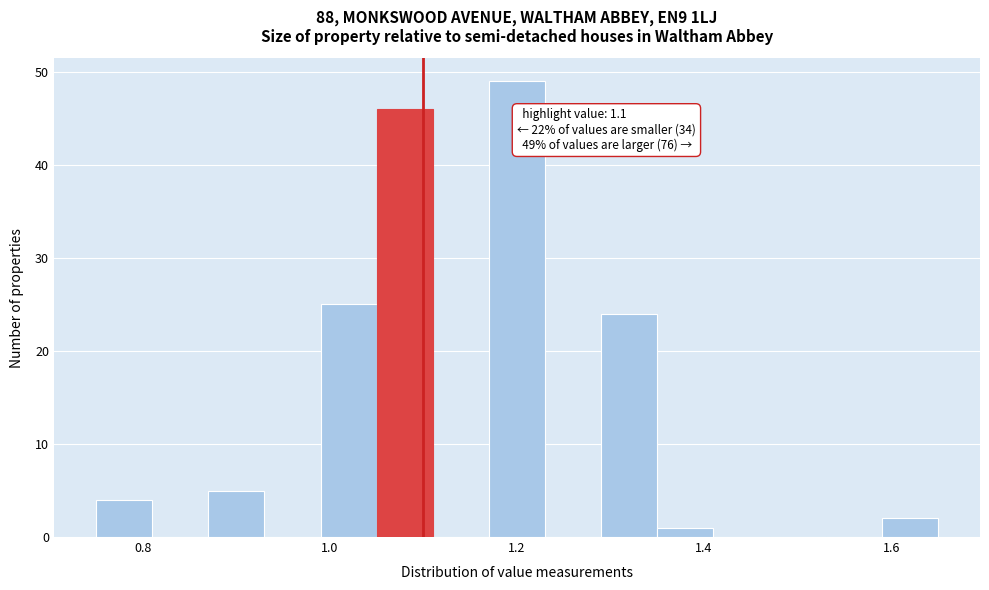

Around what value on the x-axis is the tallest bar? Give the approximate position of its centre, as read against the axis.

1.20